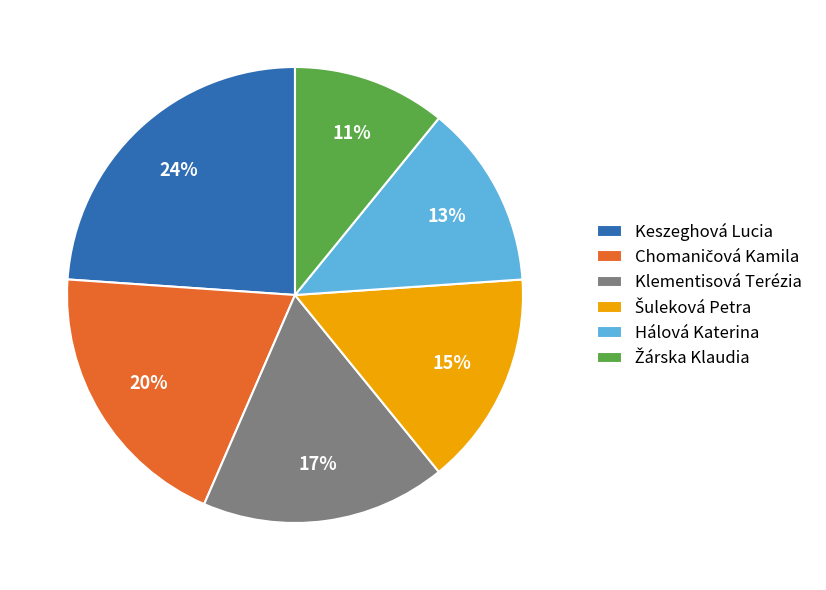

What percentage is the Klementisová Terézia slice, to the nearest percent?

17%